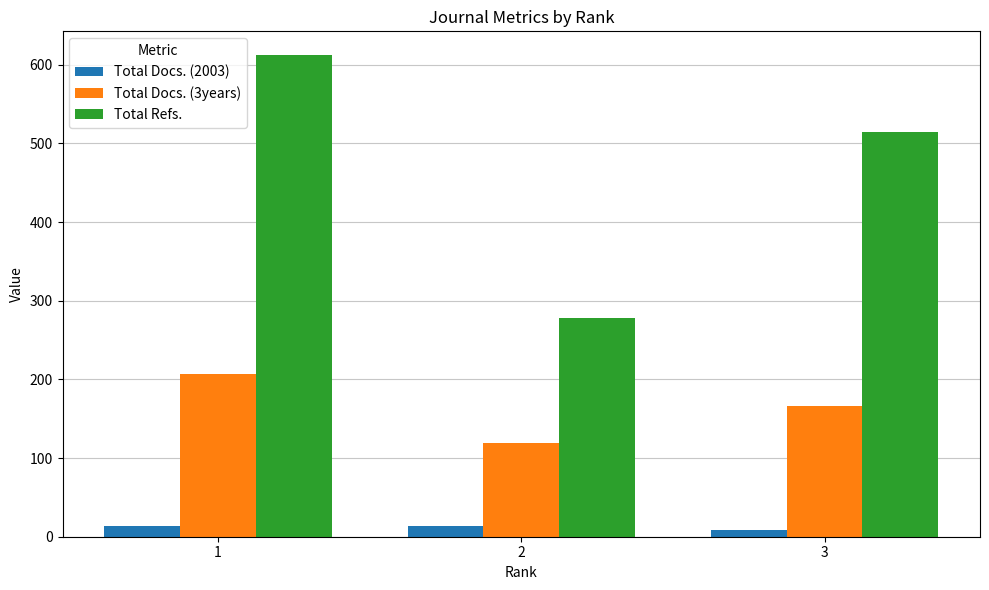

Reading right to left, what are all the values shown in this chart?

Total Docs. (2003): 9	13	13
Total Docs. (3years): 166	119	207
Total Refs.: 514	278	612